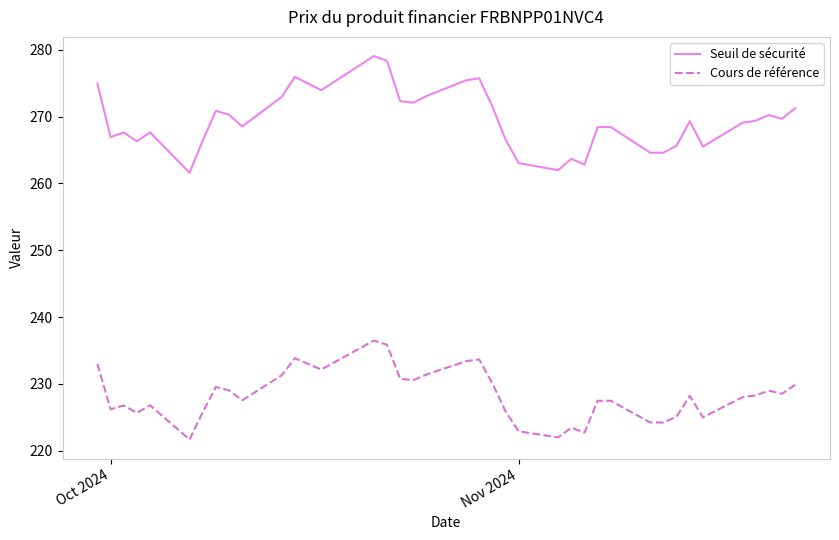

Does the chart display data point markers on the line(s)?

No